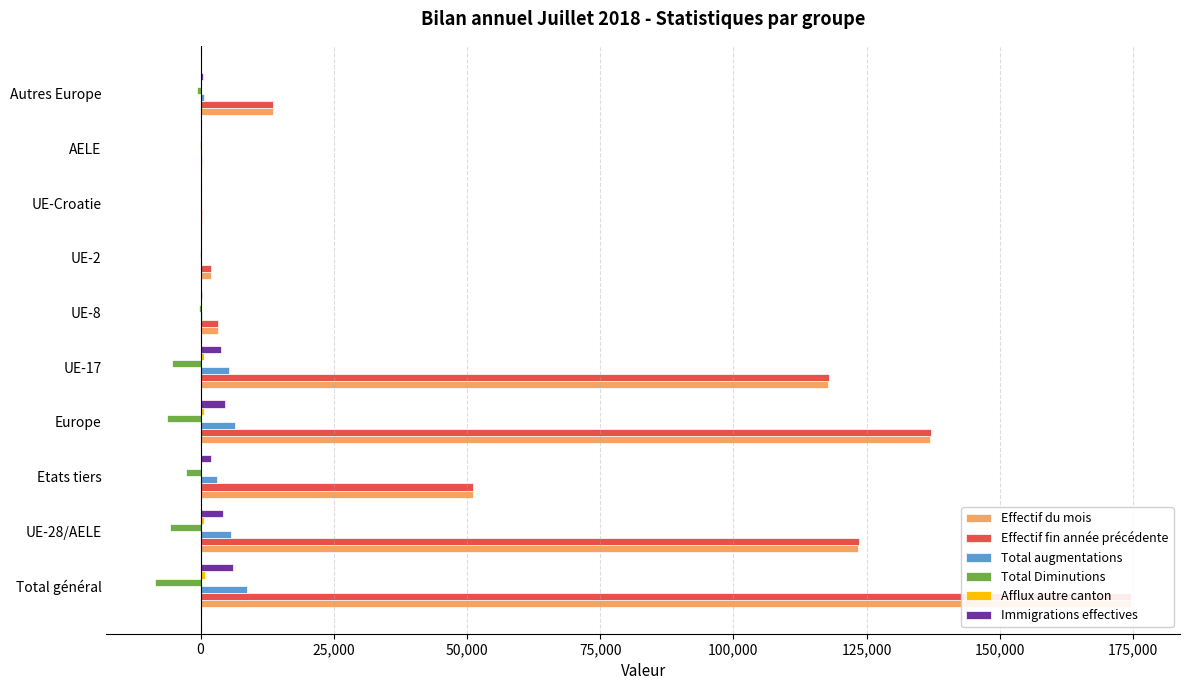

What is the average value of the Effectif du mois series?

62310